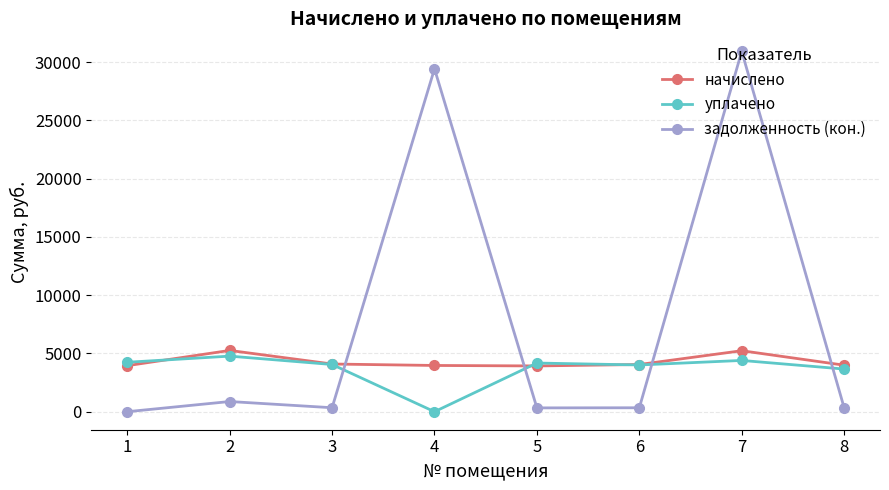

After their last crossing, which series has the higher values: задолженность (кон.) or уплачено?

уплачено